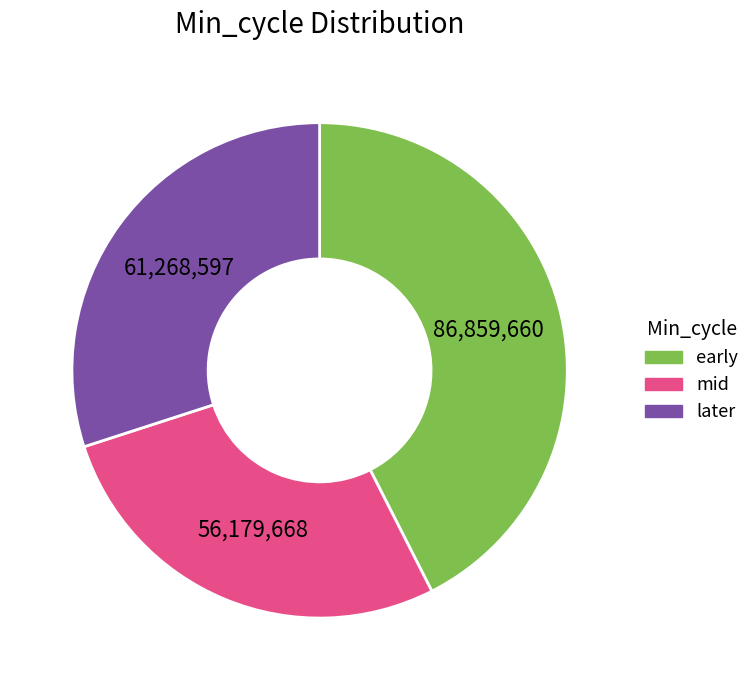

Is there any slice that represents more than half of the pie?

No